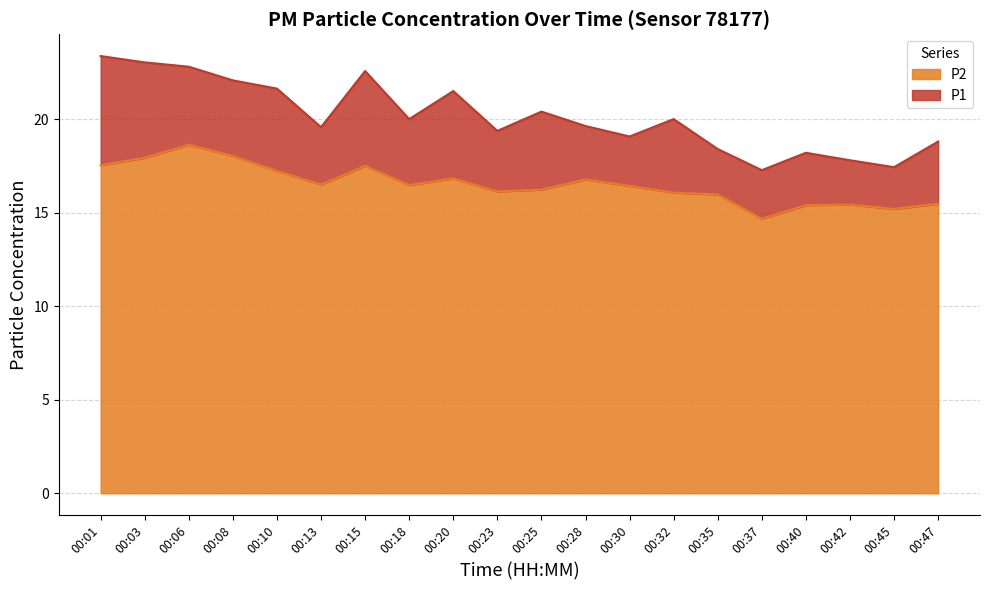

Reading left to right, list all the values displayed in this chart.

P1: 23.4	23.0	22.8	22.1	21.6	19.6	22.6	20.0	21.5	19.4	20.4	19.6	19.1	20.0	18.4	17.3	18.2	17.8	17.4	18.8
P2: 17.5	17.9	18.6	18.0	17.2	16.5	17.5	16.5	16.8	16.1	16.2	16.8	16.4	16.1	16.0	14.7	15.4	15.4	15.2	15.5